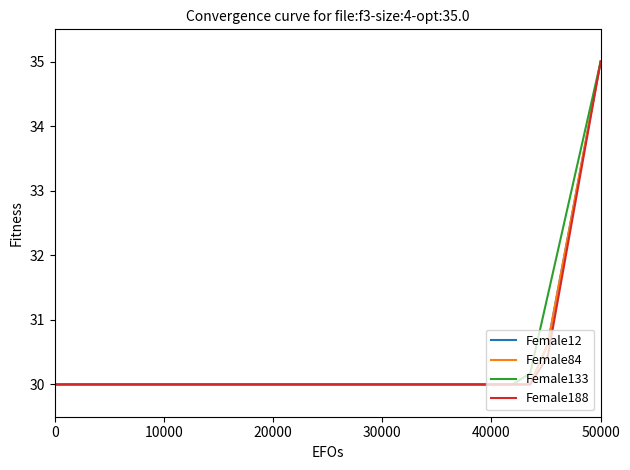

List the series in order of their peak value, lowest first.

Female12, Female84, Female133, Female188